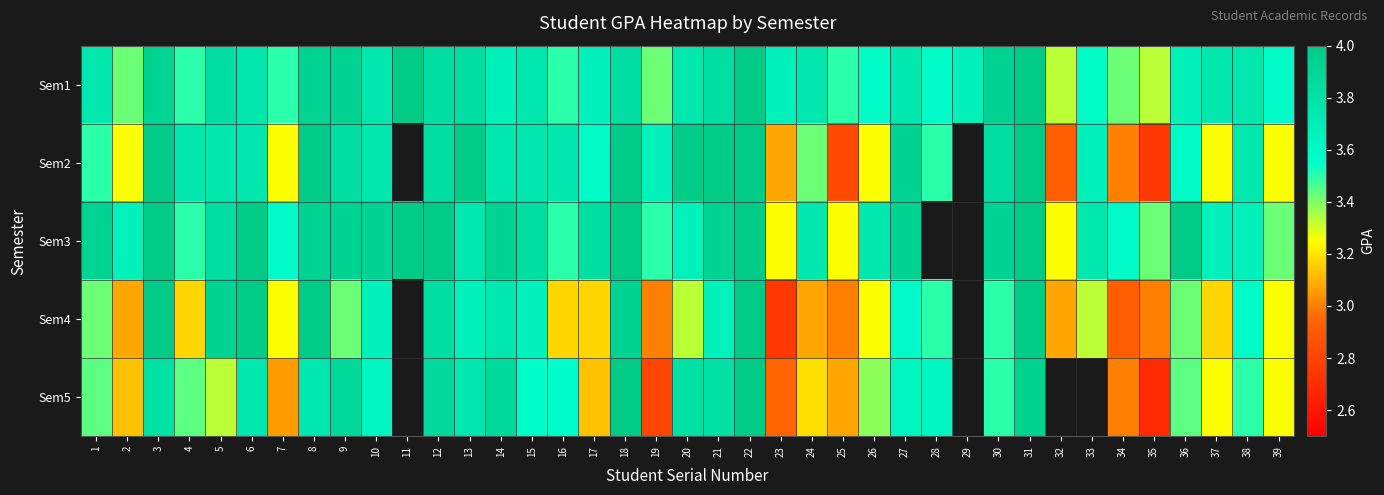

What is the lowest value of the Sem5 series?

2.7